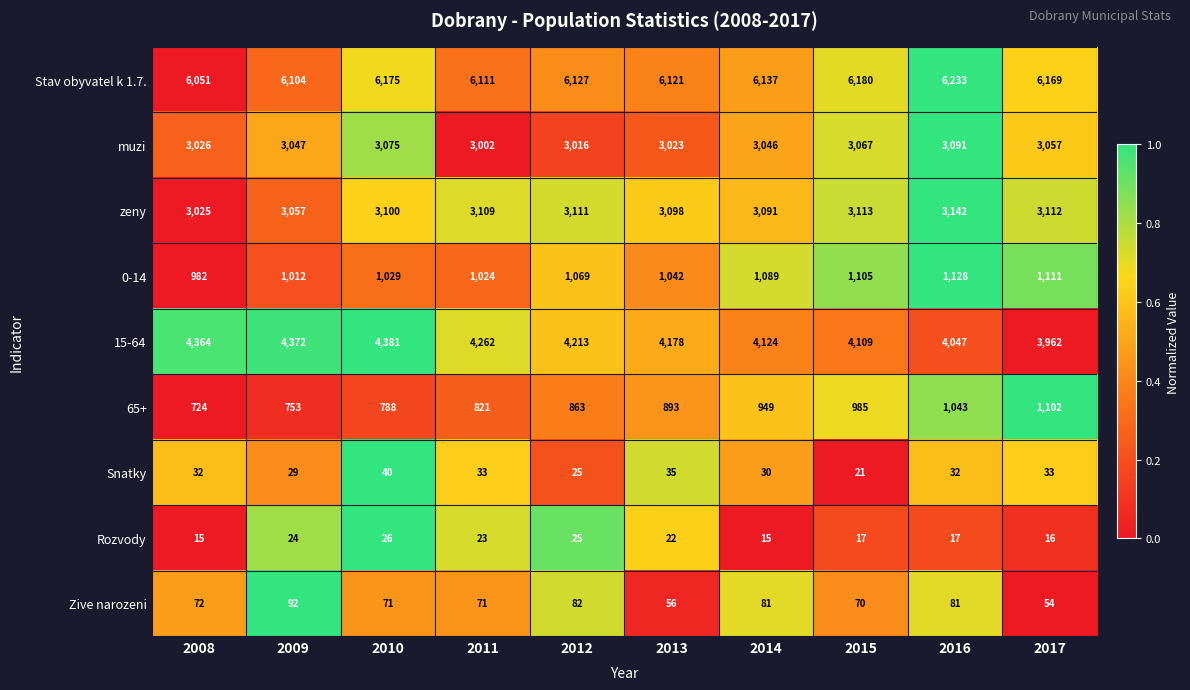

What is the maximum value shown in the chart?

6233